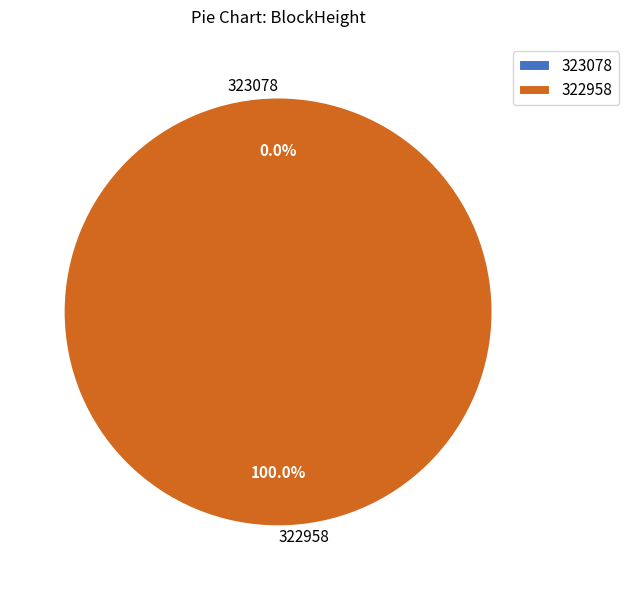

What is the total percentage of 323078 and 322958?

100.0%